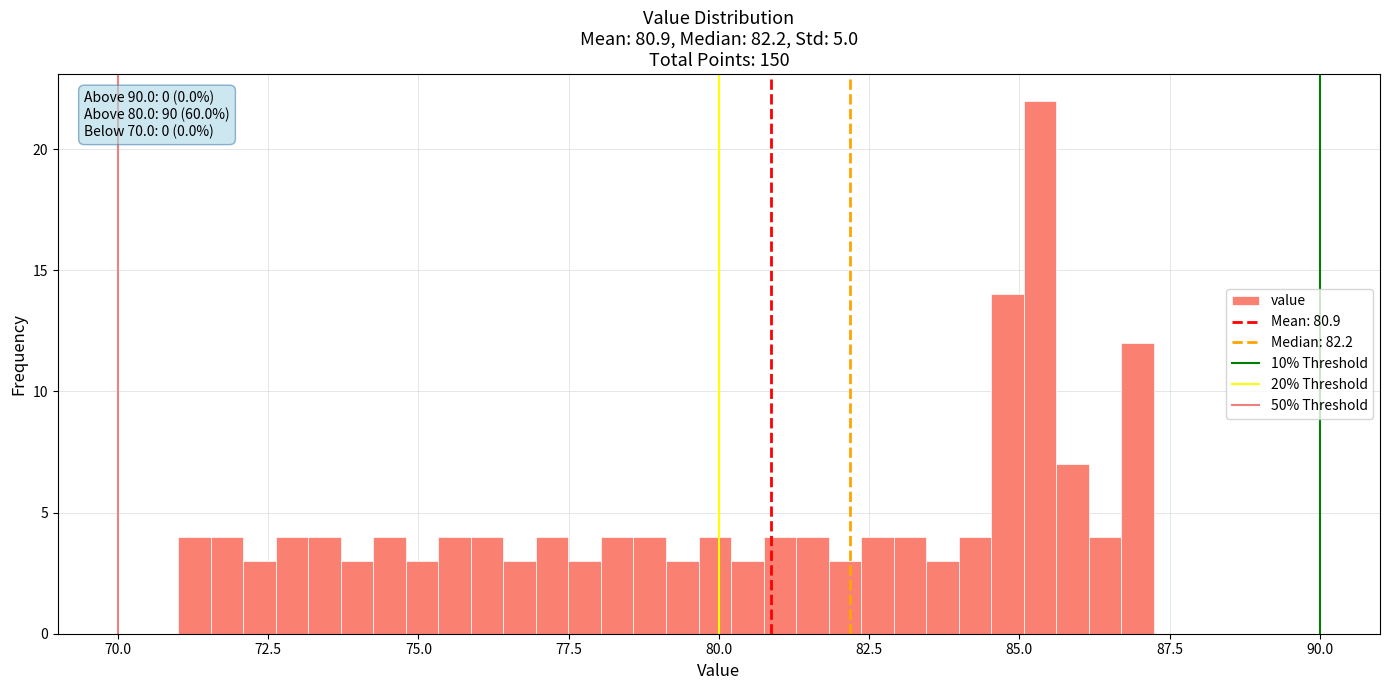

Around what value on the x-axis is the tallest bar? Give the approximate position of its centre, as read against the axis.

85.5